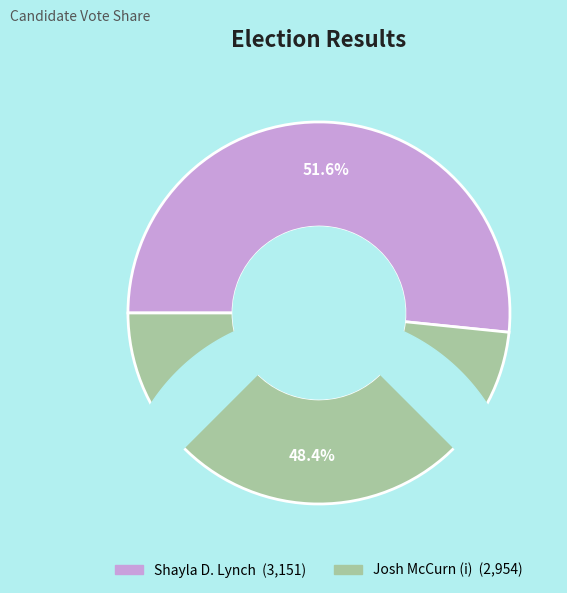

Which has a higher value, Shayla D. Lynch or Josh McCurn (i)?

Shayla D. Lynch